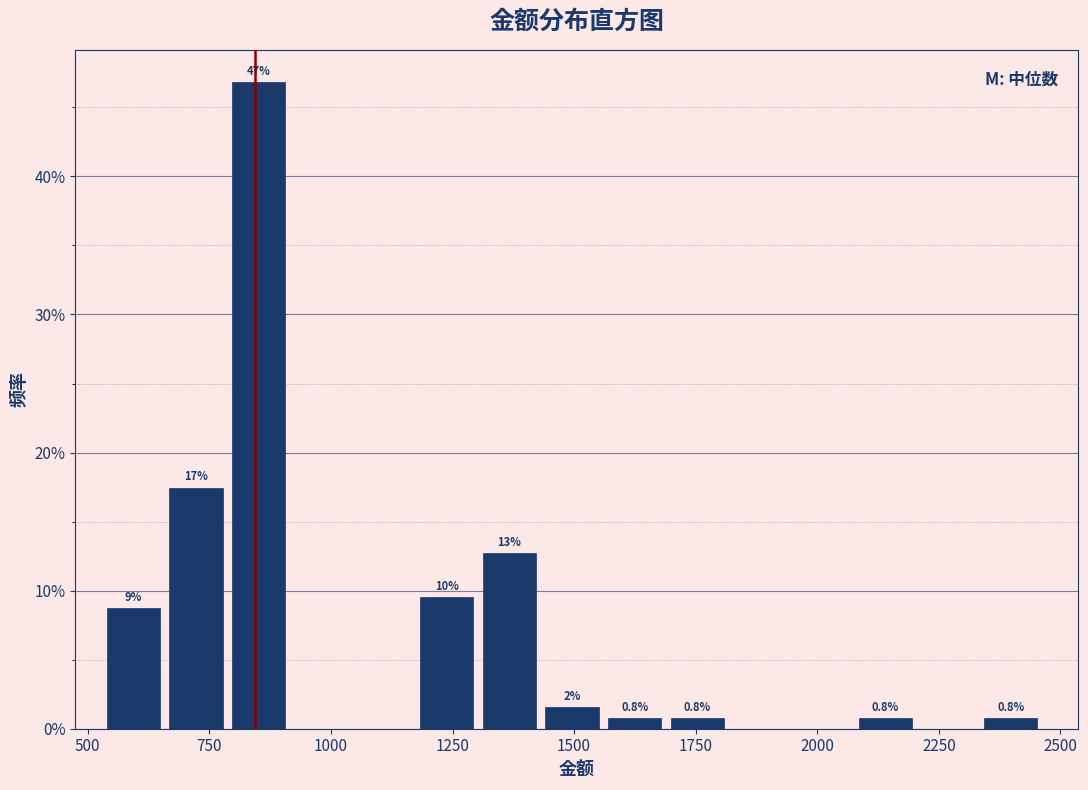

Around what value on the x-axis is the tallest bar? Give the approximate position of its centre, as read against the axis.

850